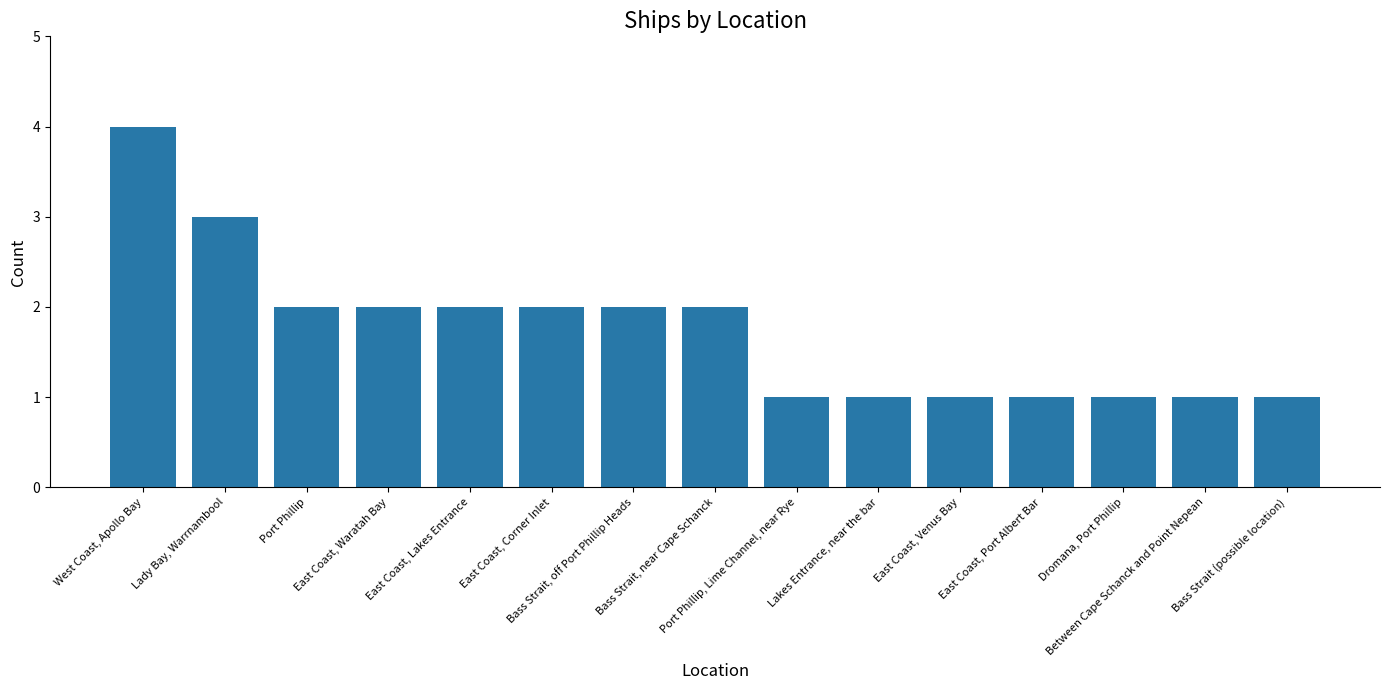

What is the maximum value shown in the chart?

4